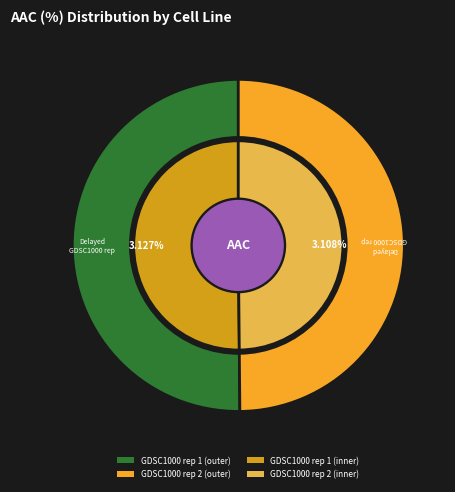

Which has a higher value, GDSC1000 rep 2 or GDSC1000 rep 1?

GDSC1000 rep 1